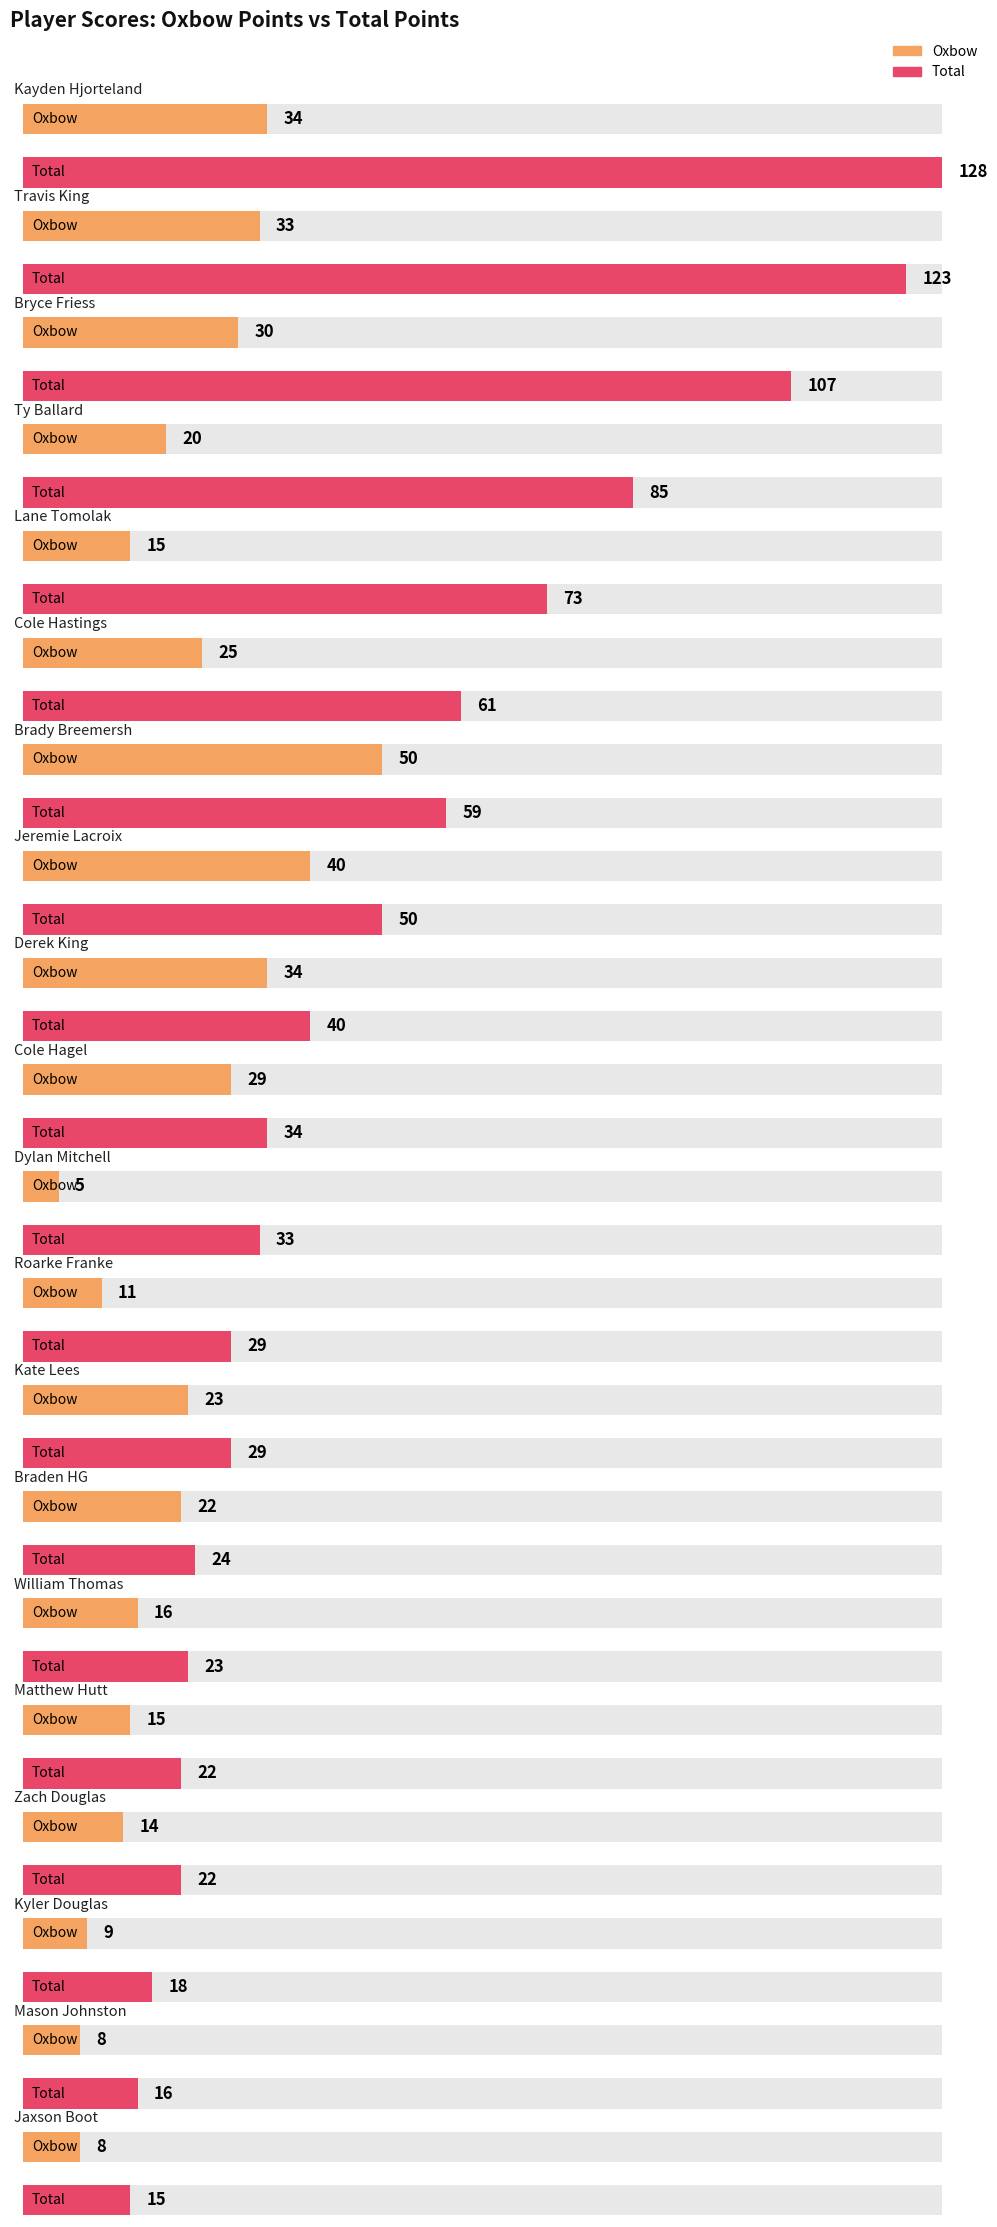

Reading right to left, extract all data points from this chart.

Oxbow: 8	8	9	14	15	16	22	23	11	5	29	34	40	50	25	15	20	30	33	34
Total: 15	16	18	22	22	23	24	29	29	33	34	40	50	59	61	73	85	107	123	128